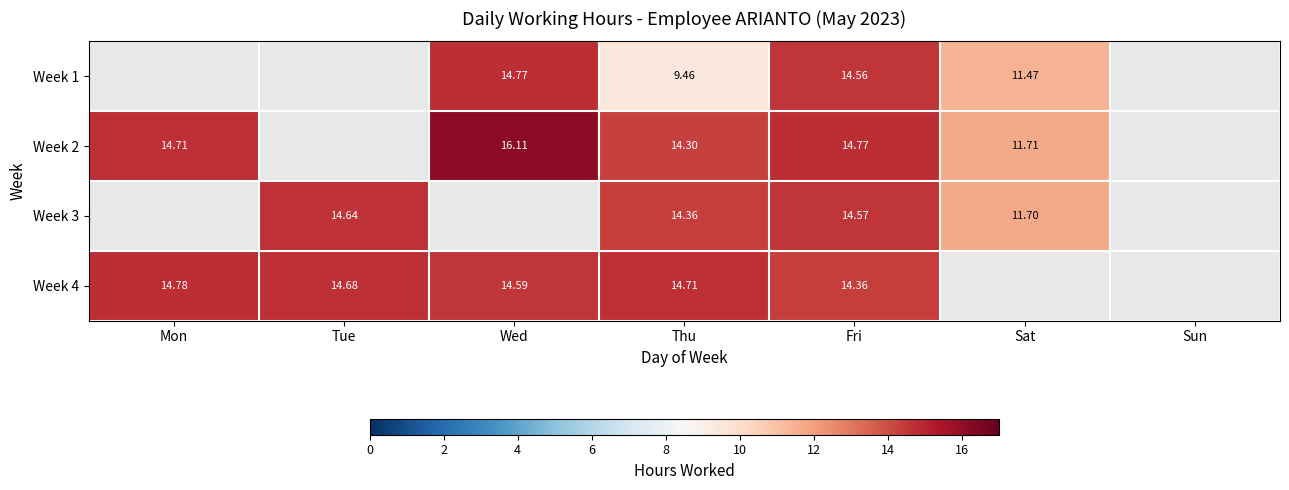

At which category is the sum across all series the highest?

Fri